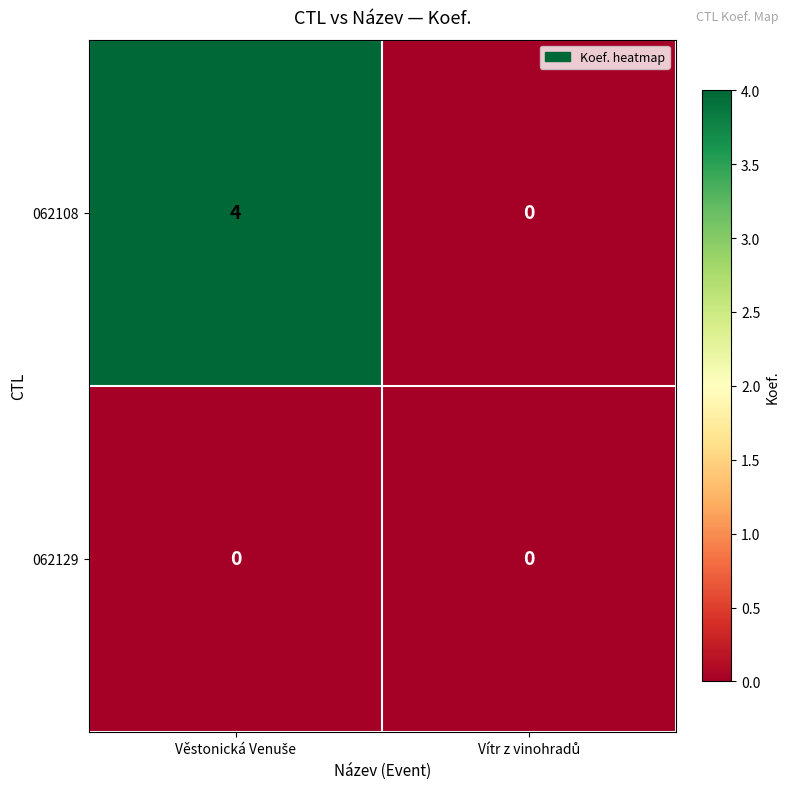

Which series has the widest spread of values?

062108